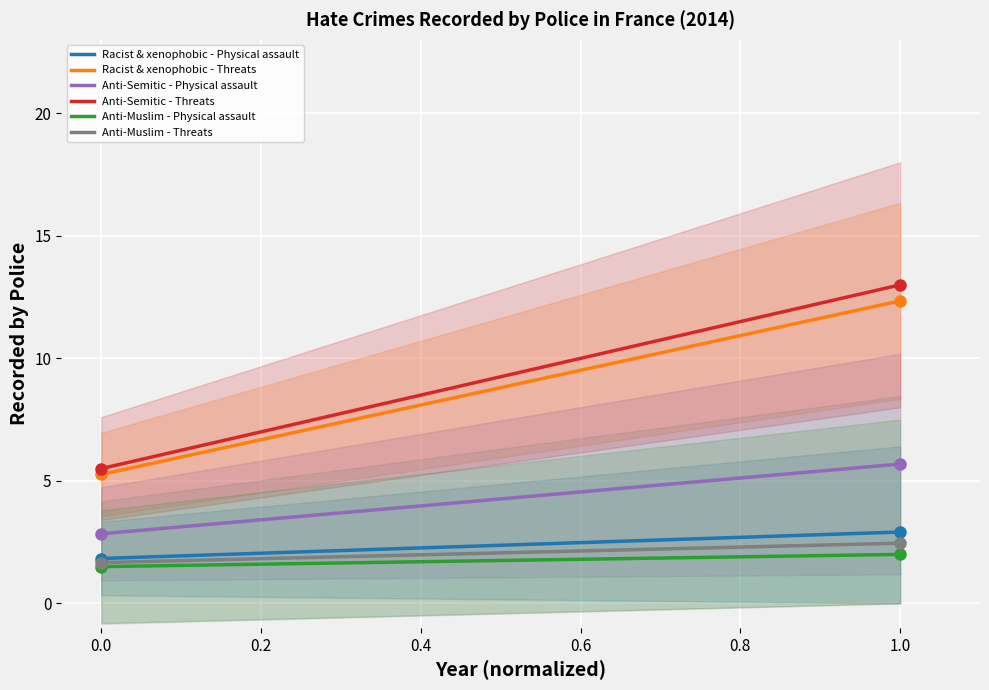

Where does the Racist & xenophobic - Physical assault series first go above 2?

1.0